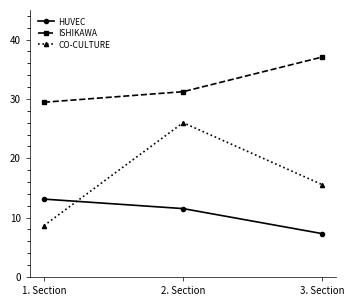

What is the label of the 1st point from the right?

3. Section